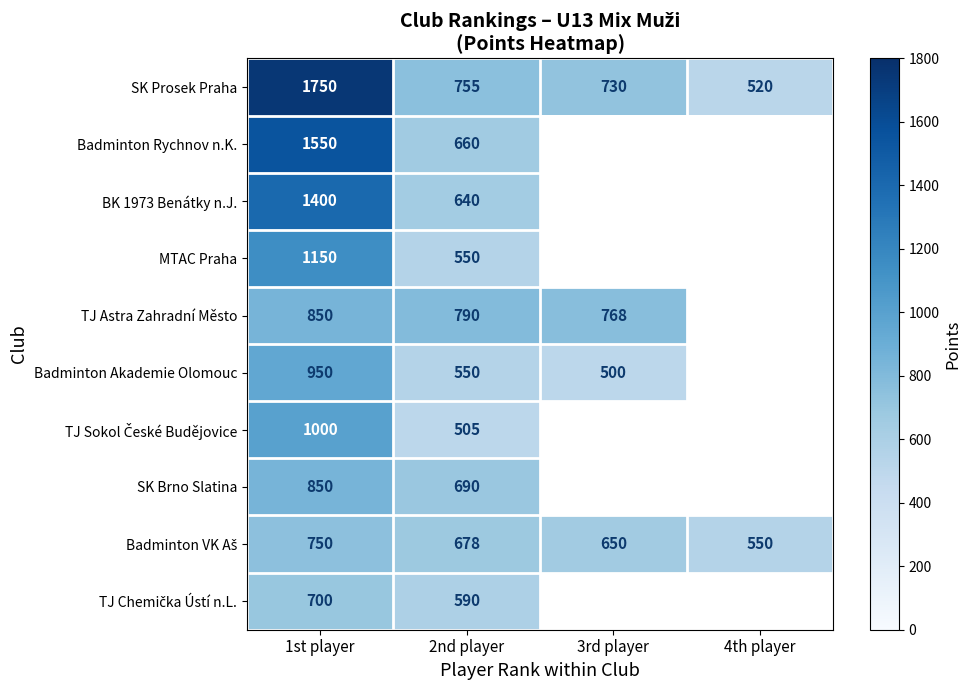

What is the difference between the SK Prosek Praha values at 3rd player and 4th player?

210